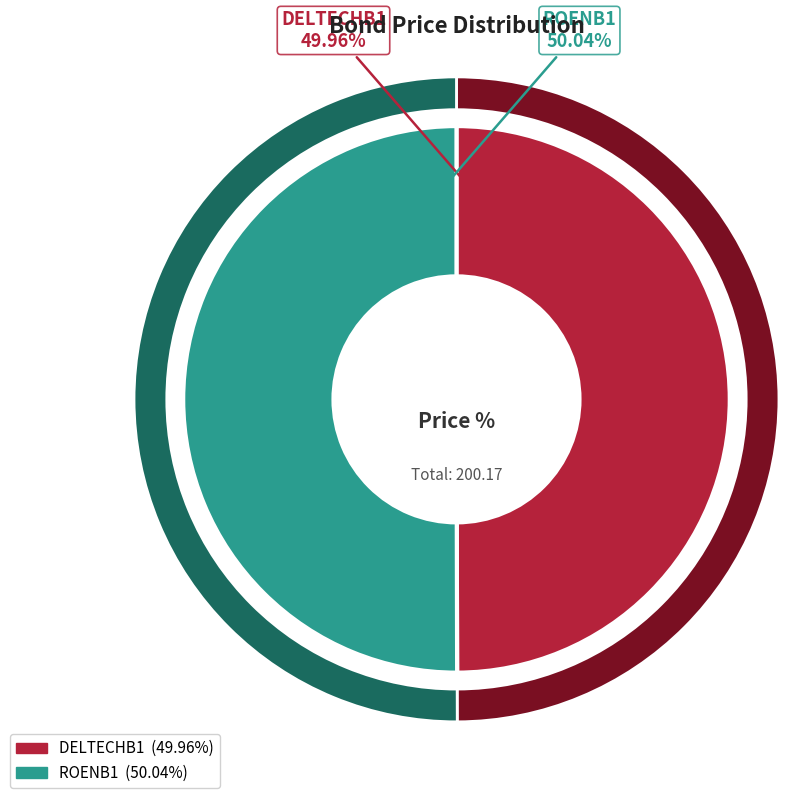

Combined, do DELTECHB1 and ROENB1 account for over 50%?

Yes